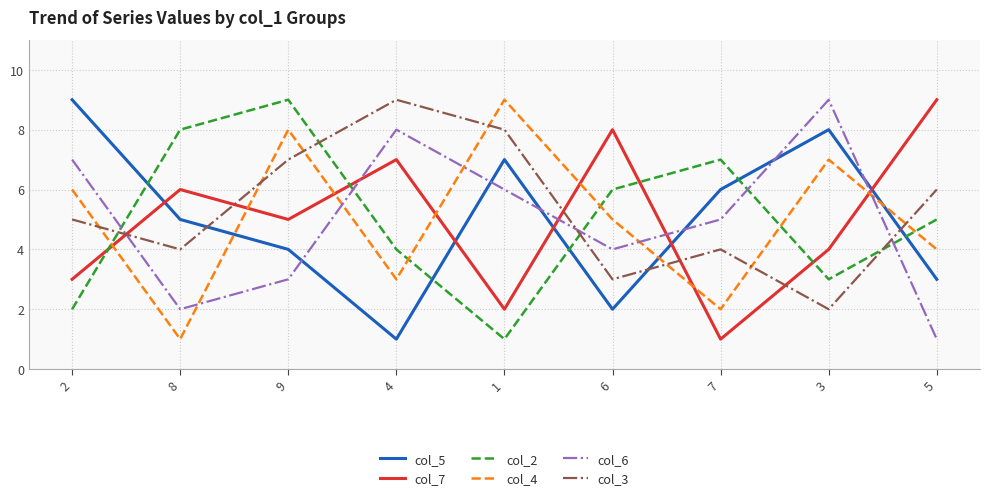

True or false: col_3 has more than 0 interior local peaks.

True